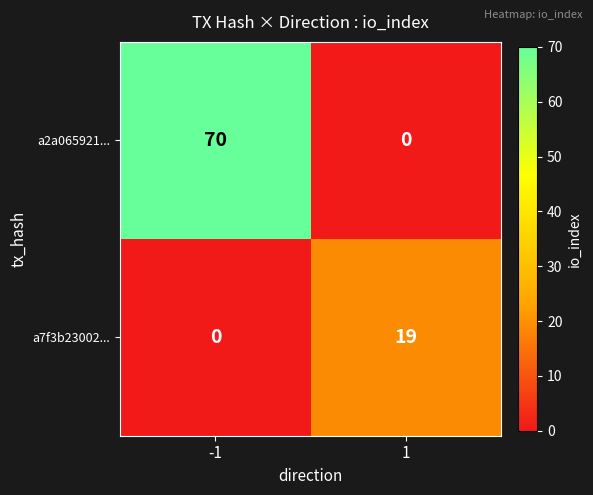

What is the average value of the a7f3b23002... series?

10